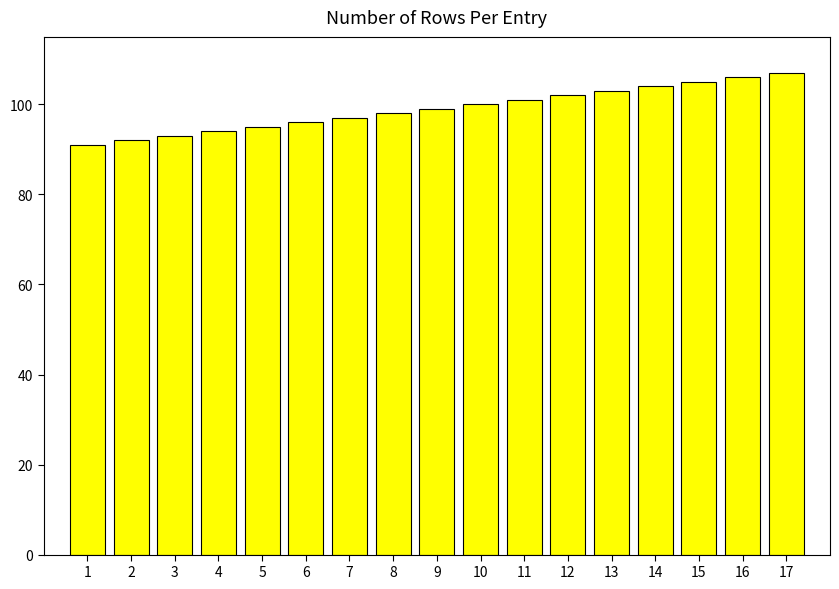

Read the value at 15.

105